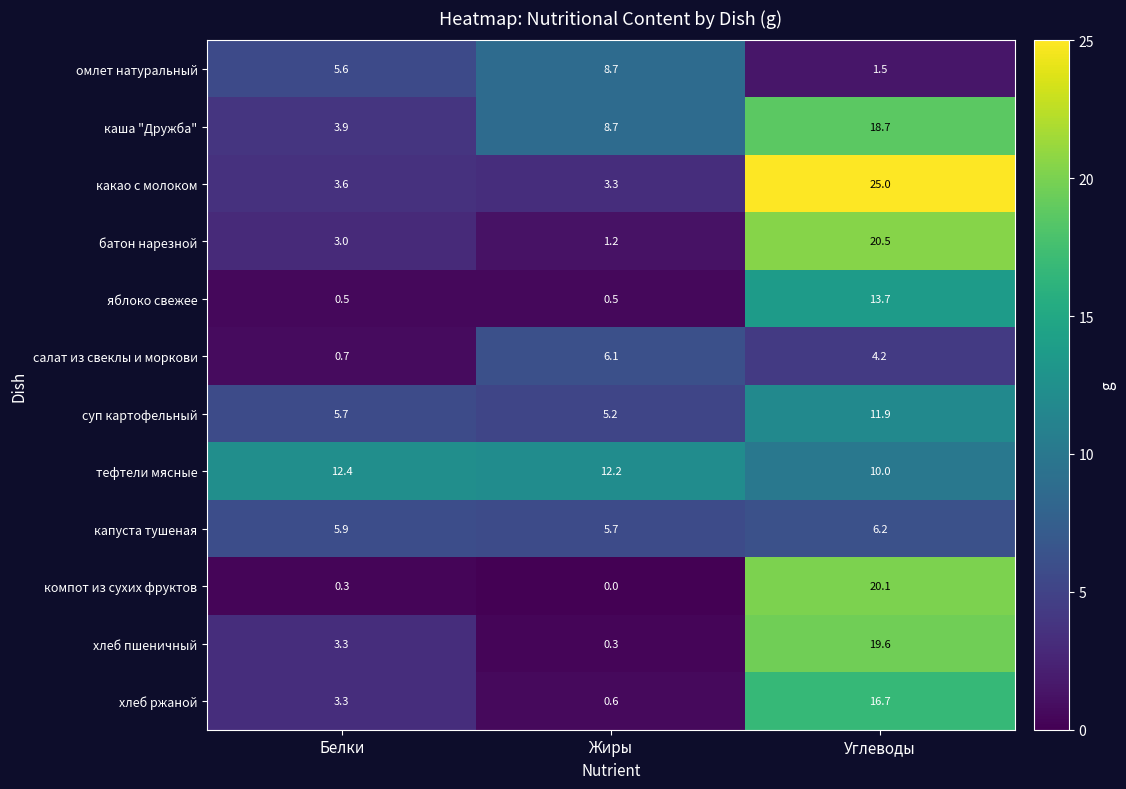

What is the sum of all хлеб пшеничный values?

23.2